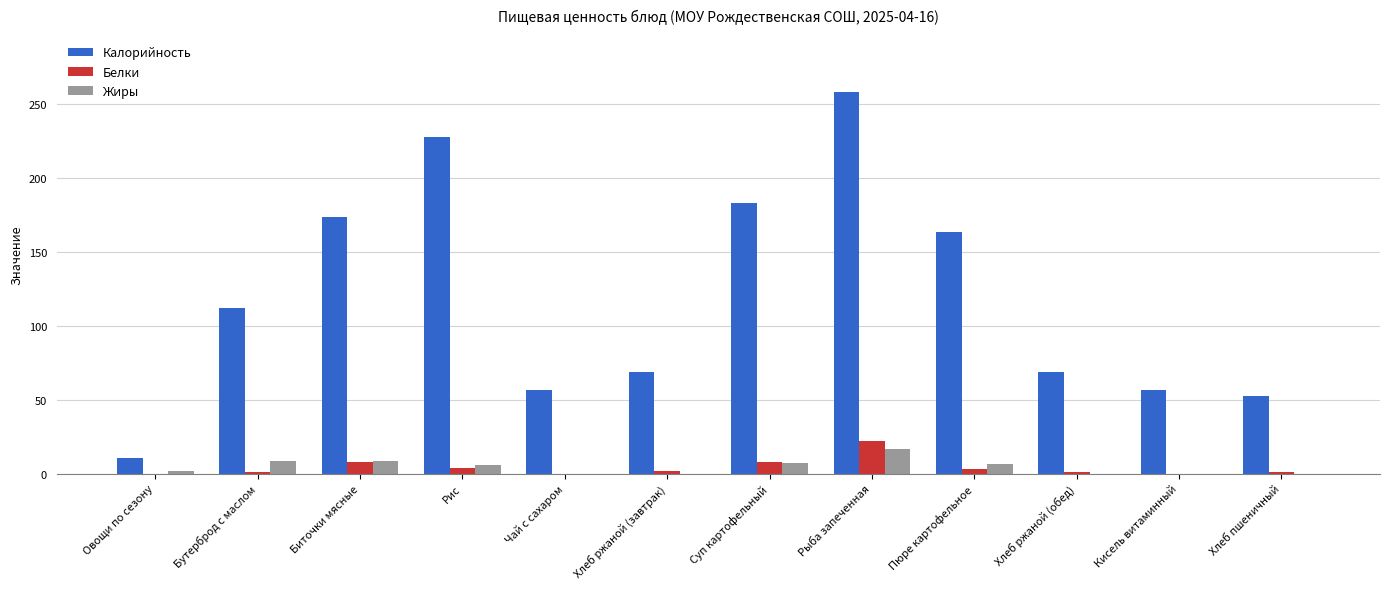

What is the maximum value for Жиры?

17.0